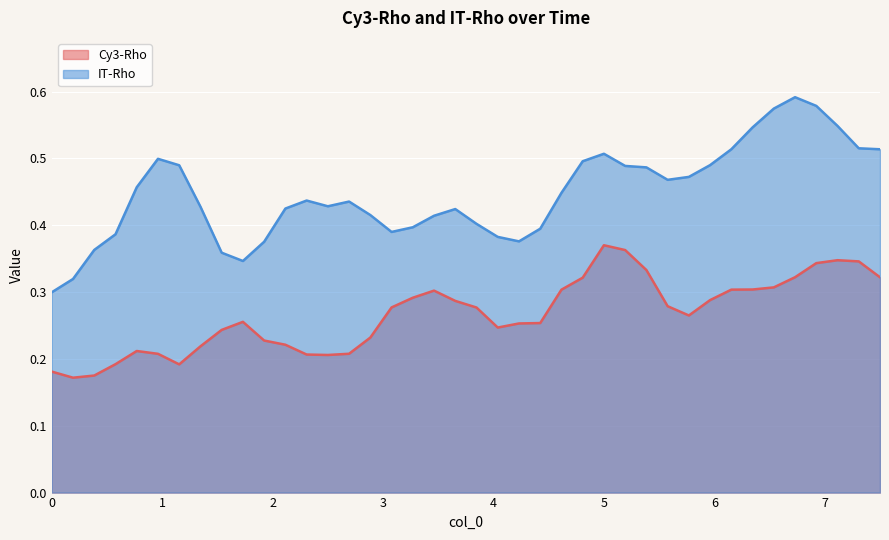

The IT-Rho series shows 0.1 at 5. True or false?

False